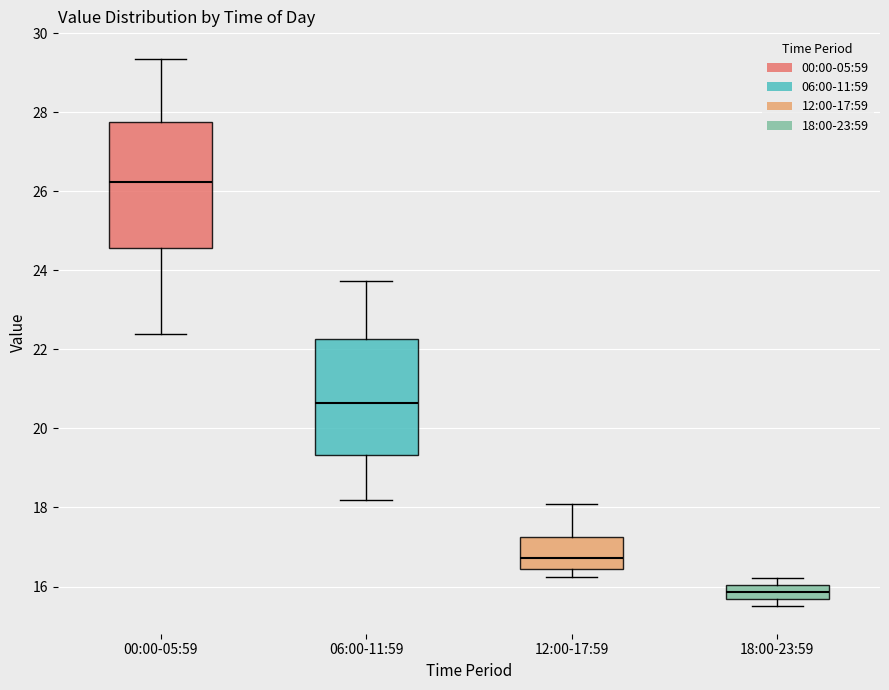

Reading left to right, read every box against the y-axis: the position of its median line, the range the box covers, and the ends of its whiskers. The values are not printed on the chart, so give them approximately, as read against the axis.

00:00-05:59: median 26.2, box 24.6 to 27.8, whiskers 22.4 to 29.4
06:00-11:59: median 20.6, box 19.4 to 22.2, whiskers 18.2 to 23.8
12:00-17:59: median 16.8, box 16.4 to 17.2, whiskers 16.2 to 18.0
18:00-23:59: median 15.8, box 15.6 to 16.0, whiskers 15.6 (below the box's lower edge) to 16.2